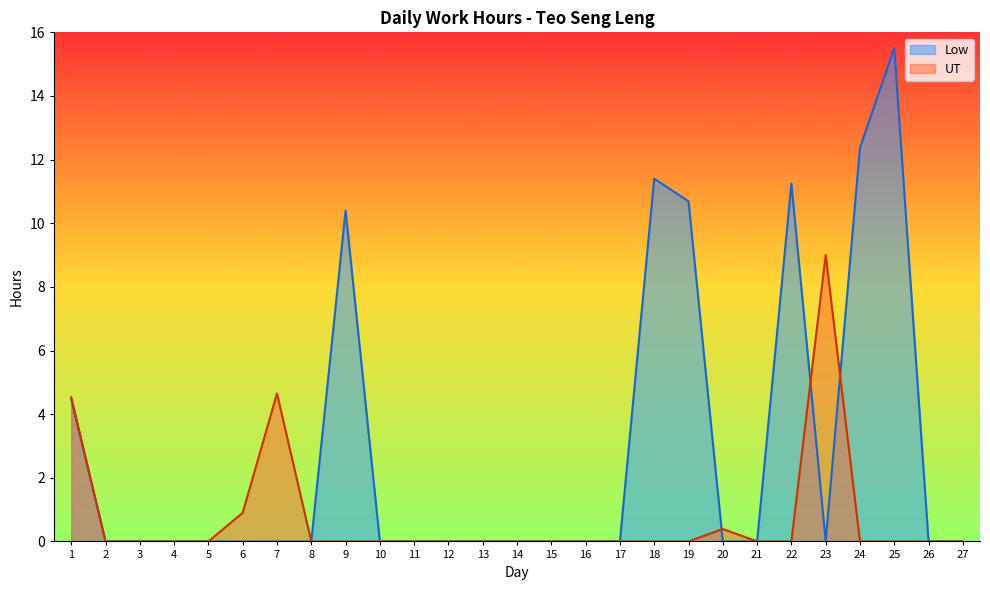

In Low, how many points are higher than both neighbors (excluding endpoints)?

4